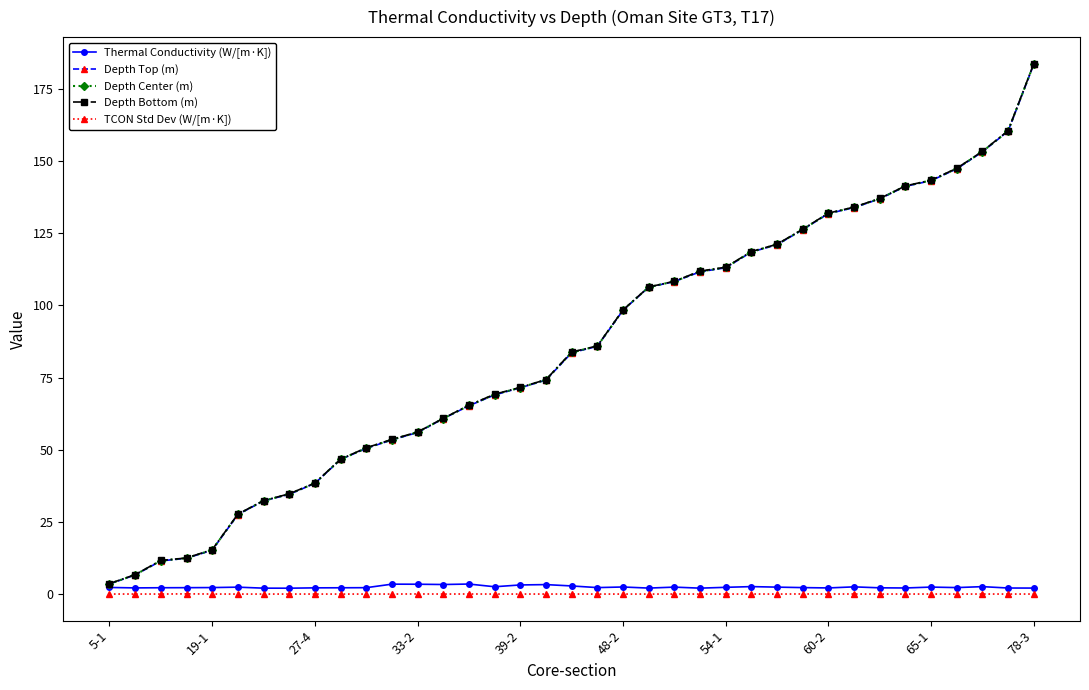

At how many categories does at least one series exceed 1?

37